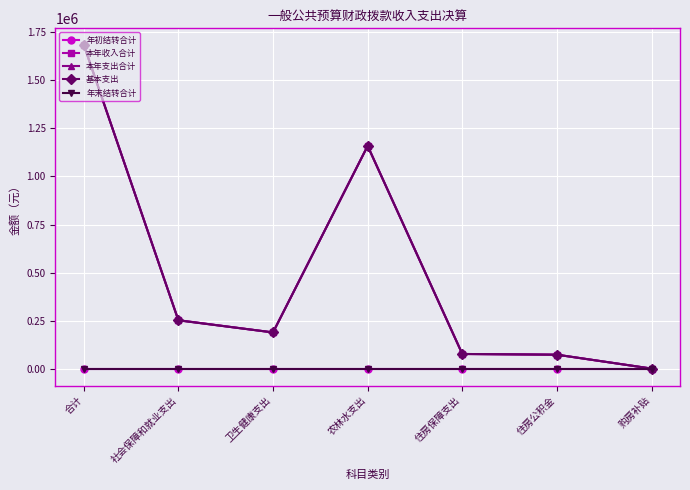

True or false: 年末结转合计 has a value of 0.0 at 农林水支出.

True